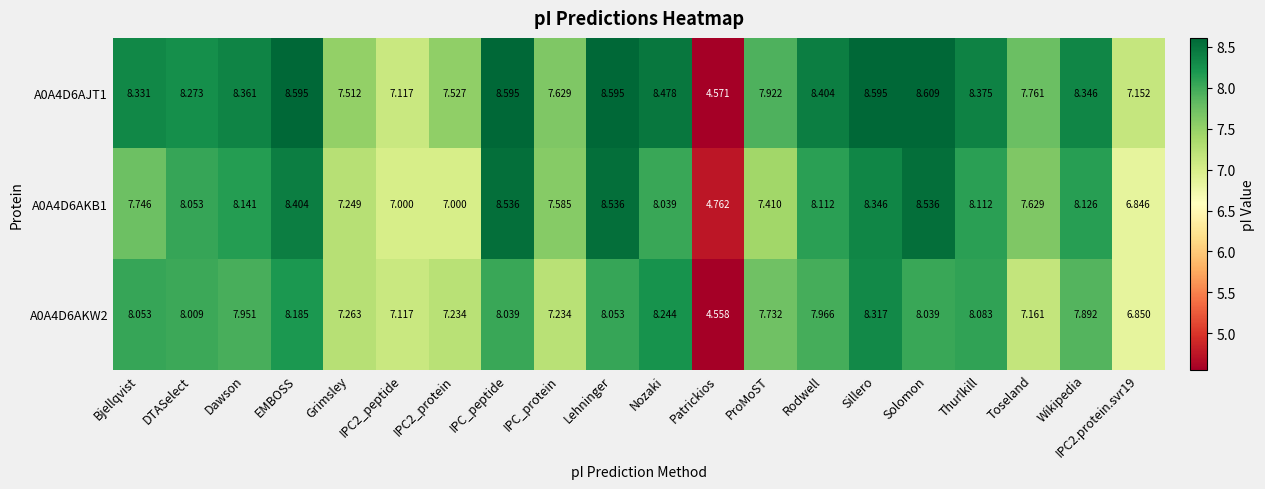

Is the value of A0A4D6AKB1 at Wikipedia greater than the value of A0A4D6AJT1 at Bjellqvist?

No